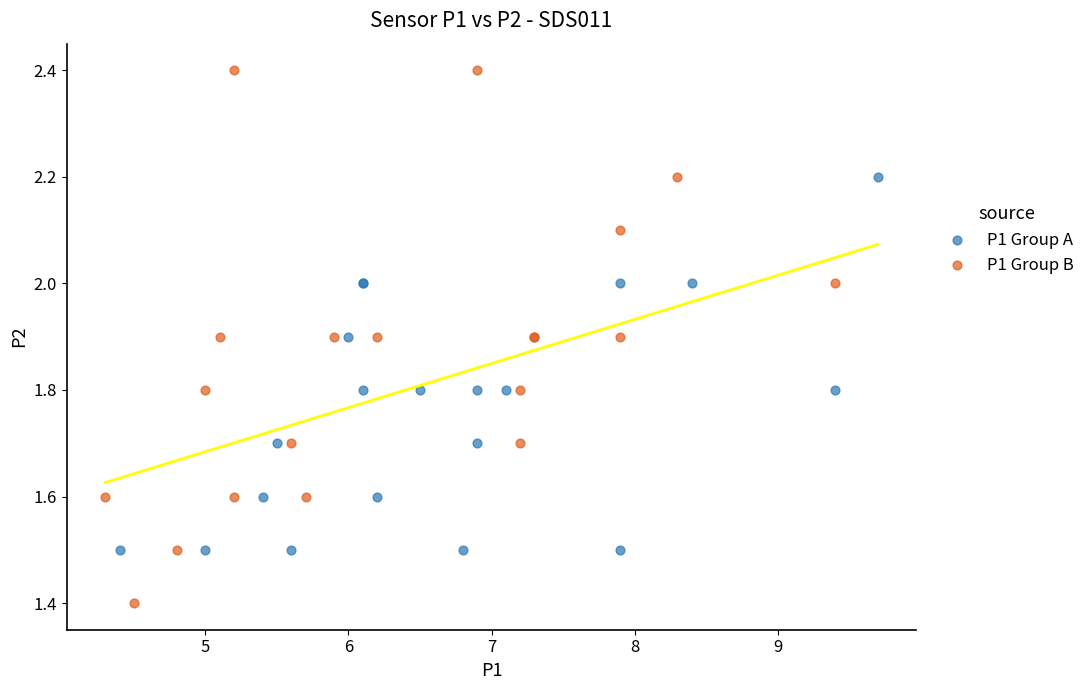

Which series reaches the minimum Y coordinate?

P1 Group B